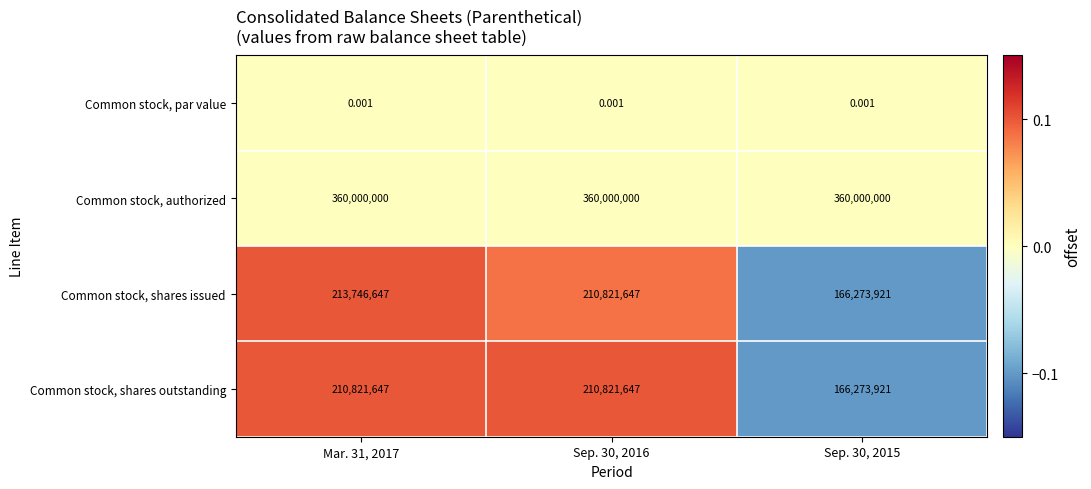

How many series are shown in this chart?

4